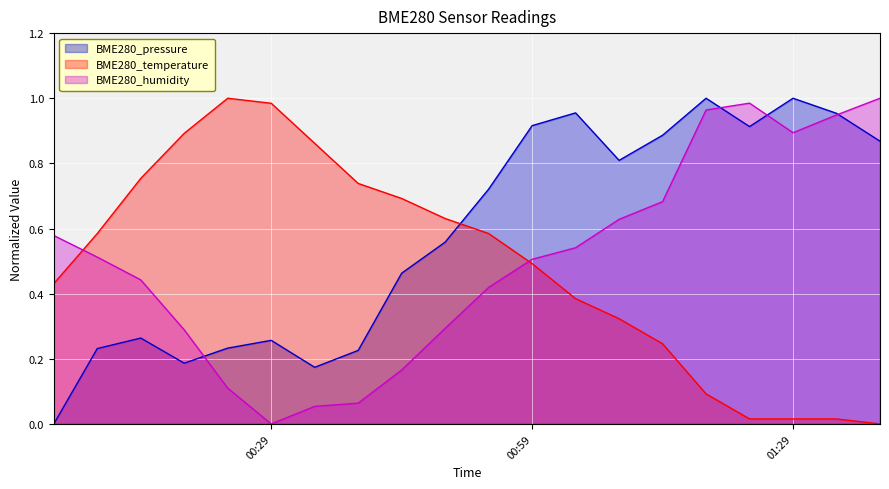

How many values in the BME280_humidity series exceed 0?

19